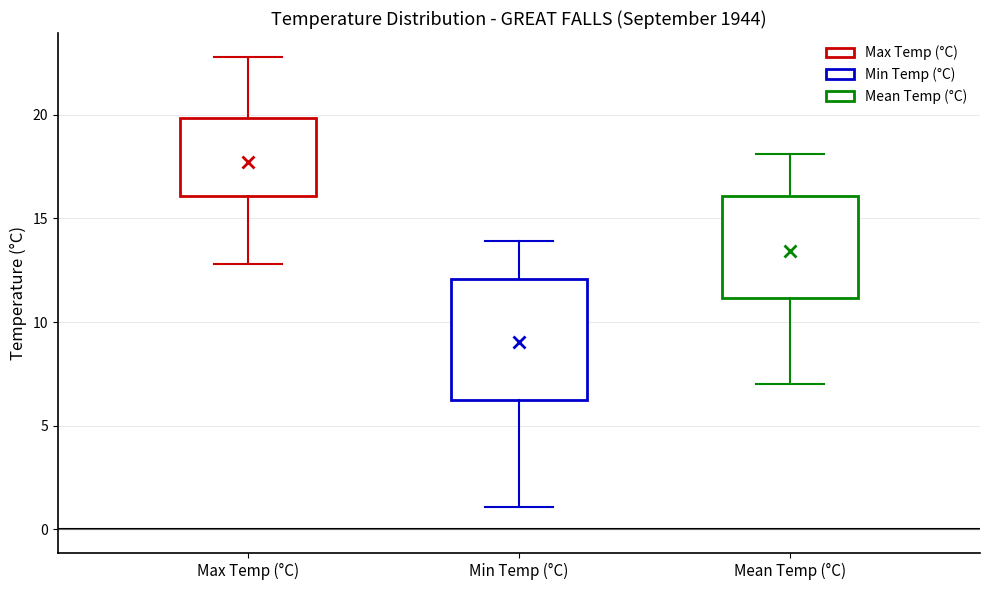

Comparing the boxes themselves (not the whiskers), which one is the tallest?

Min Temp (°C)